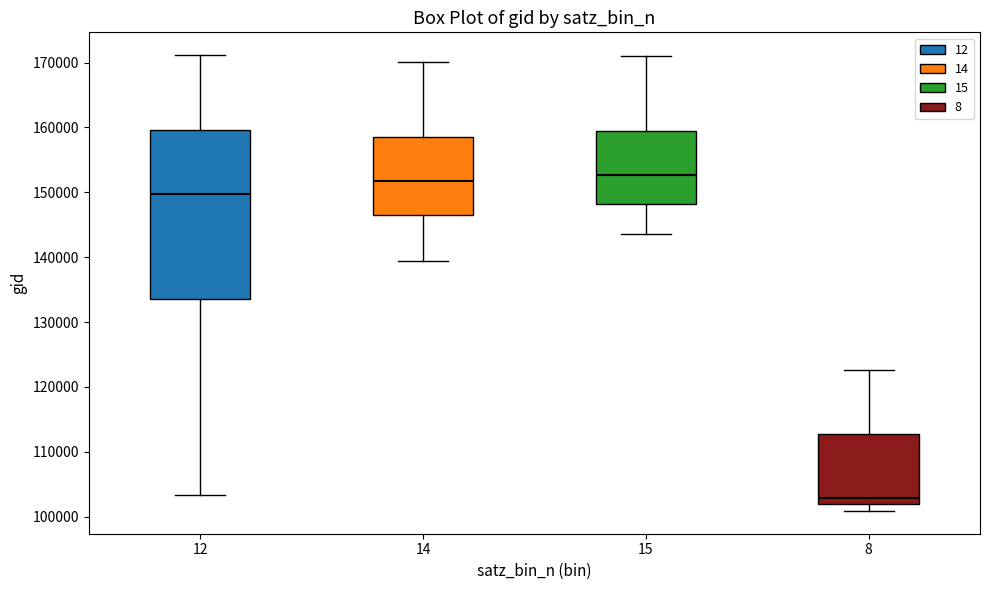

Which box has the lowest median line?

8